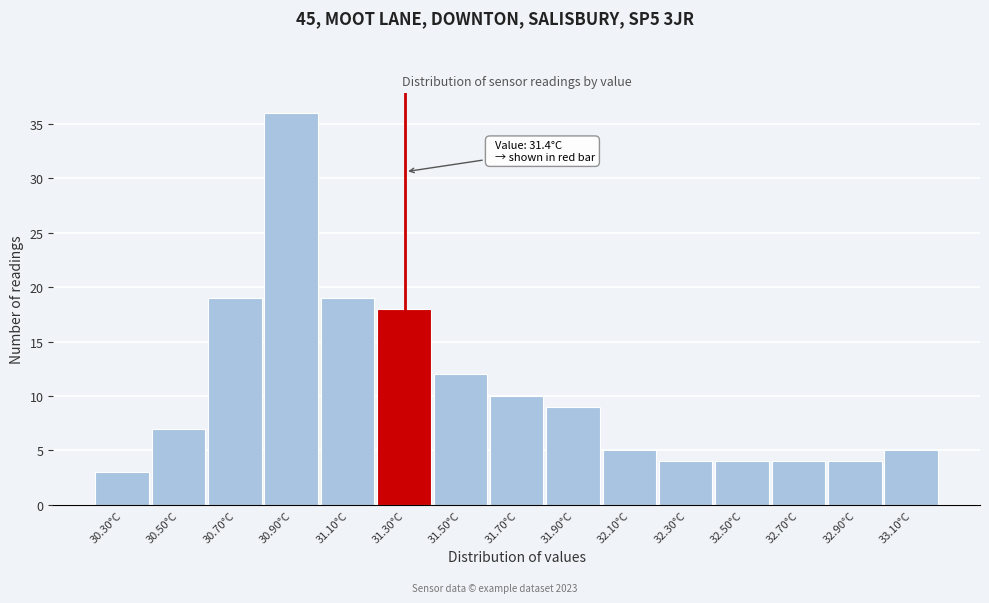

Reading left to right, extract all data points from this chart.

3	7	19	36	19	18	12	10	9	5	4	4	4	4	5